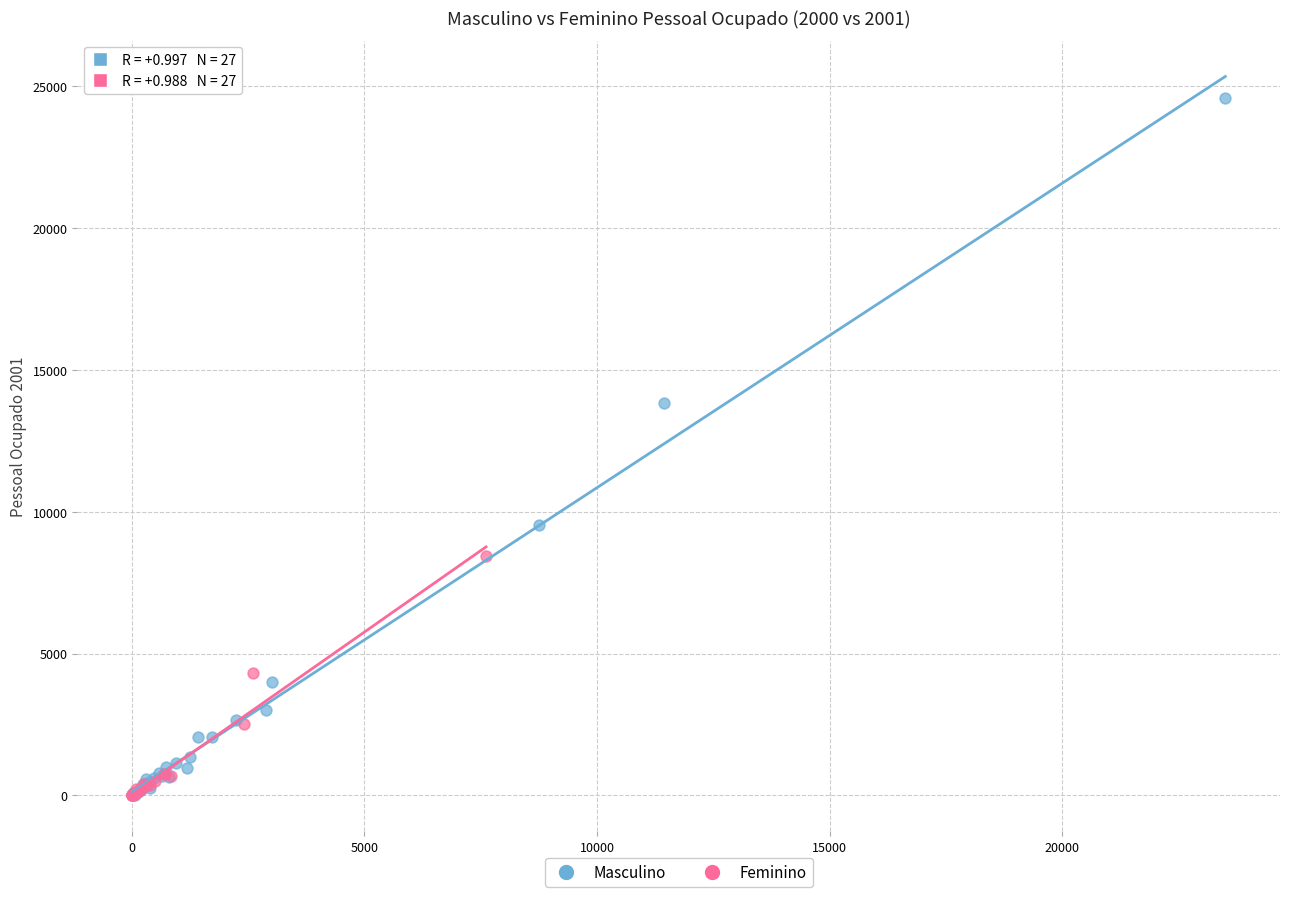

Which series has the widest spread of Y values?

Masculino